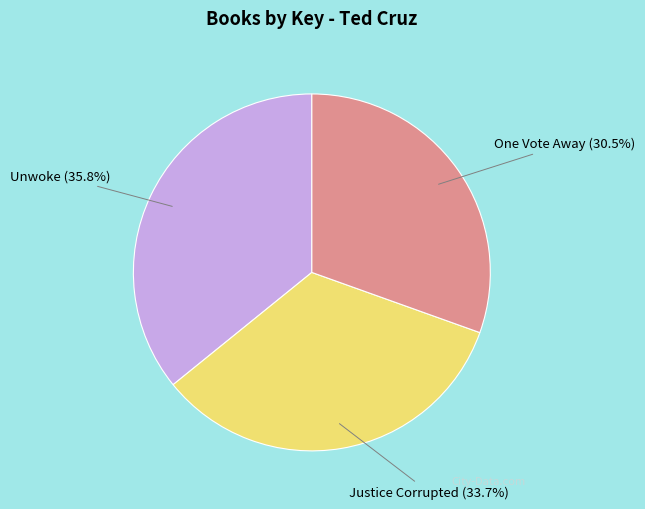

Combined, what portion of the pie is Justice Corrupted and One Vote Away?

64.2%